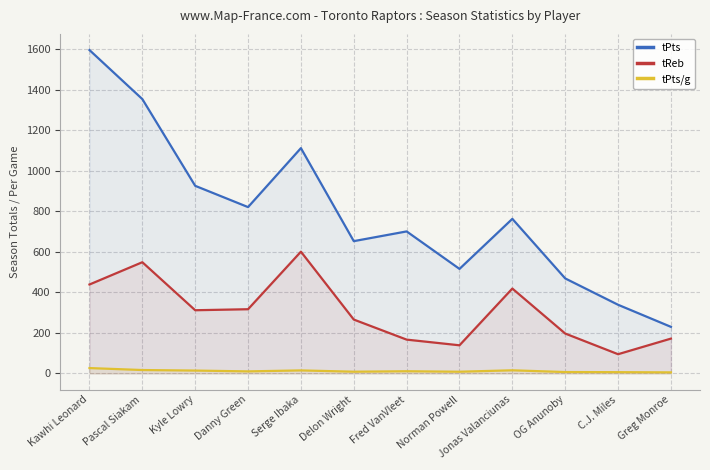

Reading left to right, list all the values displayed in this chart.

tPts: 1596.0	1354.0	926.0	821.0	1112.0	653.0	701.0	516.0	763.0	469.0	339.0	230.0
tReb: 439.0	549.0	312.0	317.0	601.0	266.0	167.0	139.0	419.0	197.0	95.0	172.0
tPts/g: 26.6	16.9	14.2	10.3	15.0	8.7	10.9	8.6	15.6	7.0	6.4	5.3